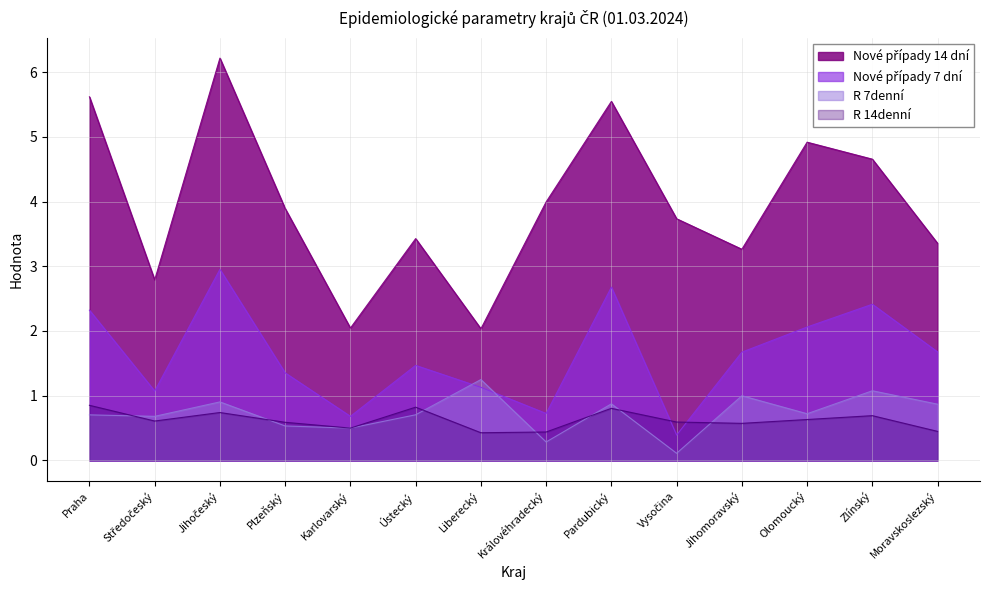

Rank the series by their maximum value, from lowest to highest.

R 14denní, R 7denní, Nové případy 7 dní, Nové případy 14 dní